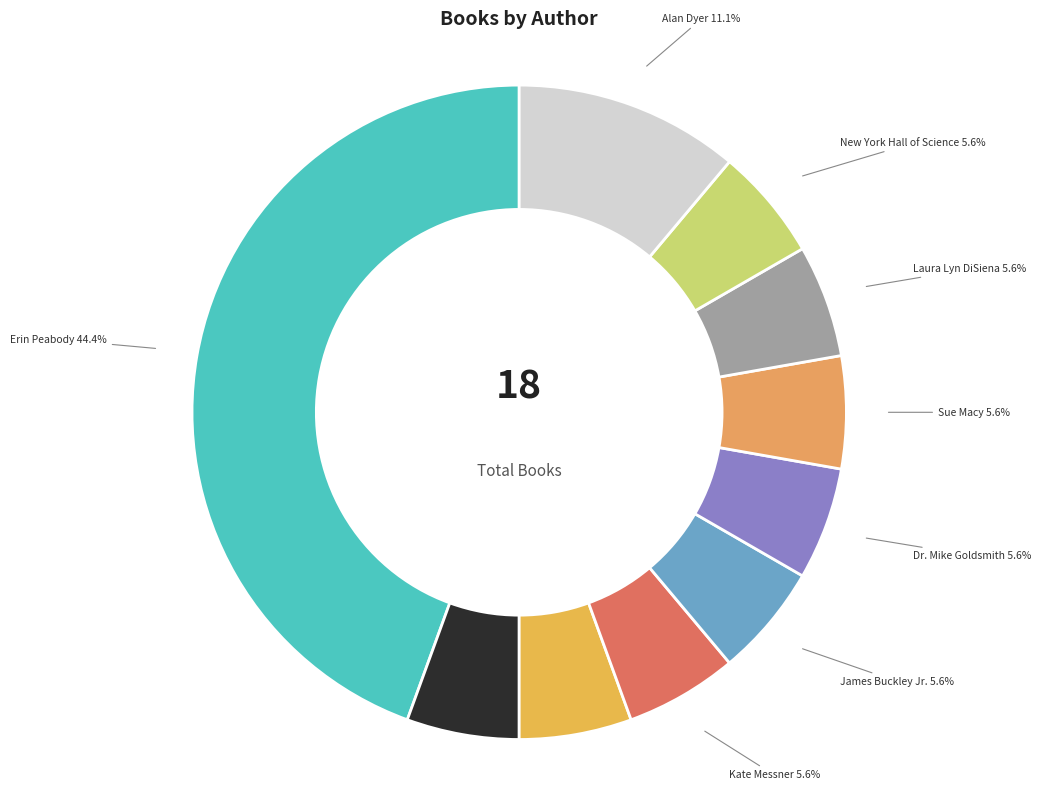

Which category has the biggest portion of the pie?

Erin Peabody